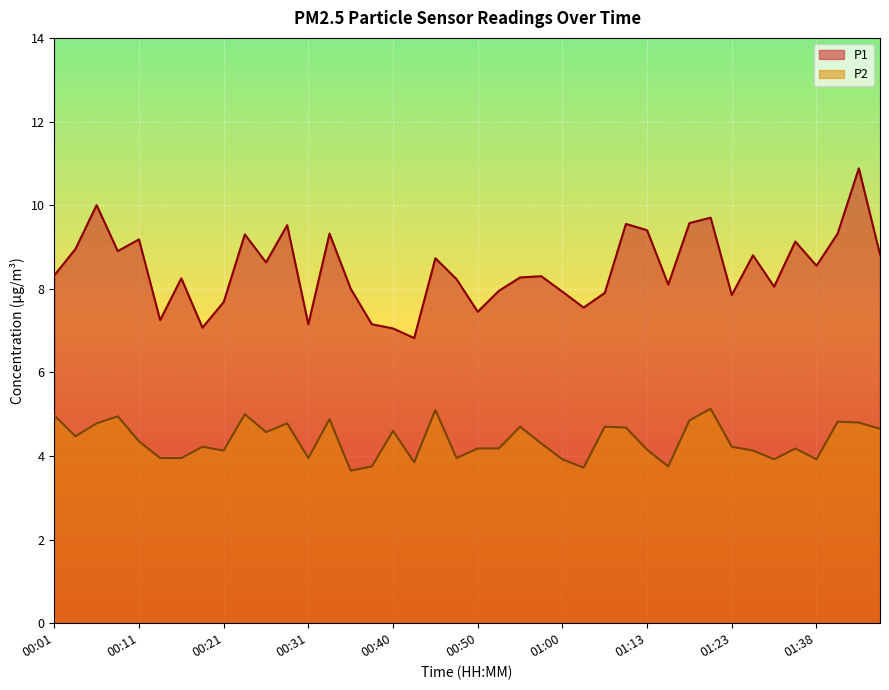

Reading left to right, list all the values displayed in this chart.

P1: 00:01=8.3	00:04=8.9	00:06=10.0	00:09=8.9	00:11=9.2	00:14=7.2	00:16=8.2	00:18=7.1	00:21=7.7	00:23=9.3	00:26=8.6	00:28=9.5	00:31=7.2	00:33=9.3	00:36=8.0	00:38=7.2	00:40=7.0	00:43=6.8	00:45=8.7	00:48=8.2	00:50=7.5	00:53=8.0	00:55=8.3	00:58=8.3	01:00=7.9	01:02=7.5	01:05=7.9	01:10=9.6	01:13=9.4	01:15=8.1	01:18=9.6	01:20=9.7	01:23=7.8	01:25=8.8	01:31=8.1	01:33=9.1	01:38=8.6	01:41=9.3	01:43=10.9	01:46=8.8
P2: 00:01=5.0	00:04=4.5	00:06=4.8	00:09=5.0	00:11=4.3	00:14=4.0	00:16=4.0	00:18=4.2	00:21=4.1	00:23=5.0	00:26=4.6	00:28=4.8	00:31=4.0	00:33=4.9	00:36=3.6	00:38=3.8	00:40=4.6	00:43=3.9	00:45=5.1	00:48=4.0	00:50=4.2	00:53=4.2	00:55=4.7	00:58=4.3	01:00=3.9	01:02=3.7	01:05=4.7	01:10=4.7	01:13=4.2	01:15=3.8	01:18=4.8	01:20=5.1	01:23=4.2	01:25=4.1	01:31=3.9	01:33=4.2	01:38=3.9	01:41=4.8	01:43=4.8	01:46=4.7